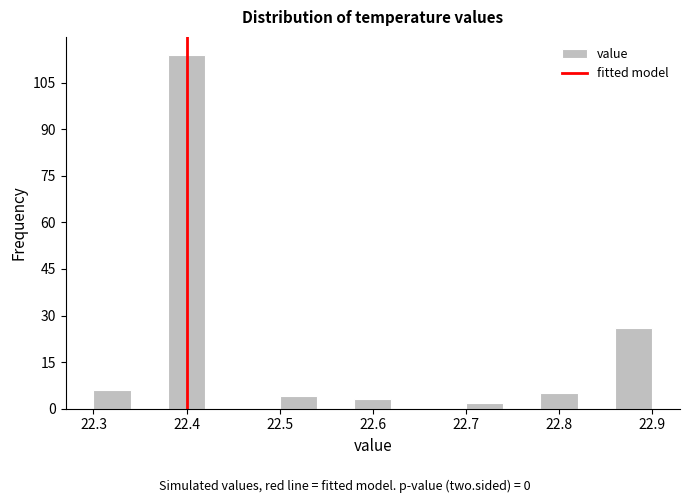

Reading left to right, list every bar in this chart as the range it spans on the x-axis followed by its height. The values are not printed on the chart, so give them approximately, as read against the axis.

22.30 to 22.34: 6
22.34 to 22.38: 0
22.38 to 22.42: 114
22.42 to 22.46: 0
22.46 to 22.50: 0
22.50 to 22.54: 4
22.54 to 22.58: 0
22.58 to 22.62: 4
22.62 to 22.66: 0
22.66 to 22.70: 0
22.70 to 22.74: 2
22.74 to 22.78: 0
22.78 to 22.82: 6
22.82 to 22.86: 0
22.86 to 22.90: 26